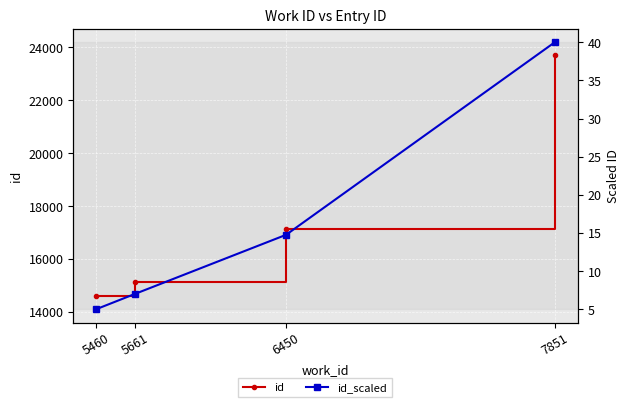

What is the difference between the maximum and minimum values in the id series?

9085.0